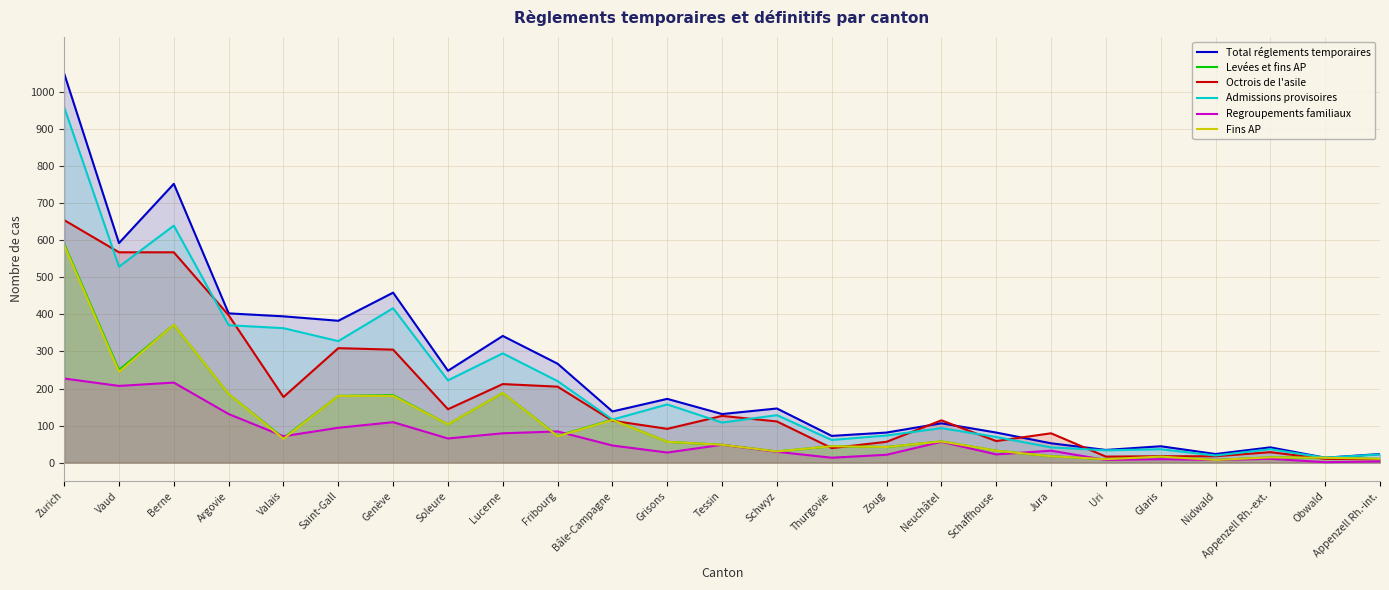

True or false: Total réglements temporaires and Regroupements familiaux intersect in this chart.

False